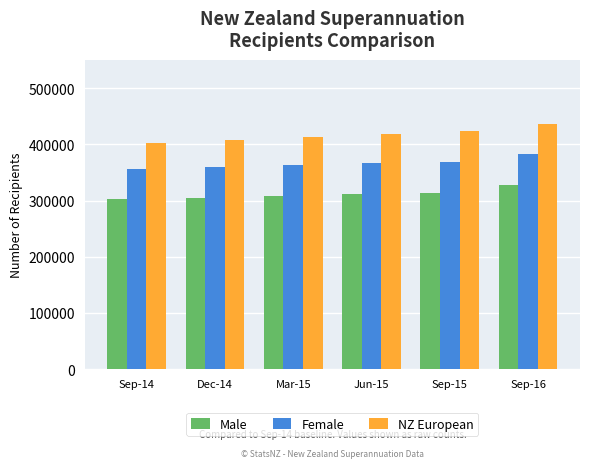

The Male series shows 314368 at Sep-15. True or false?

True